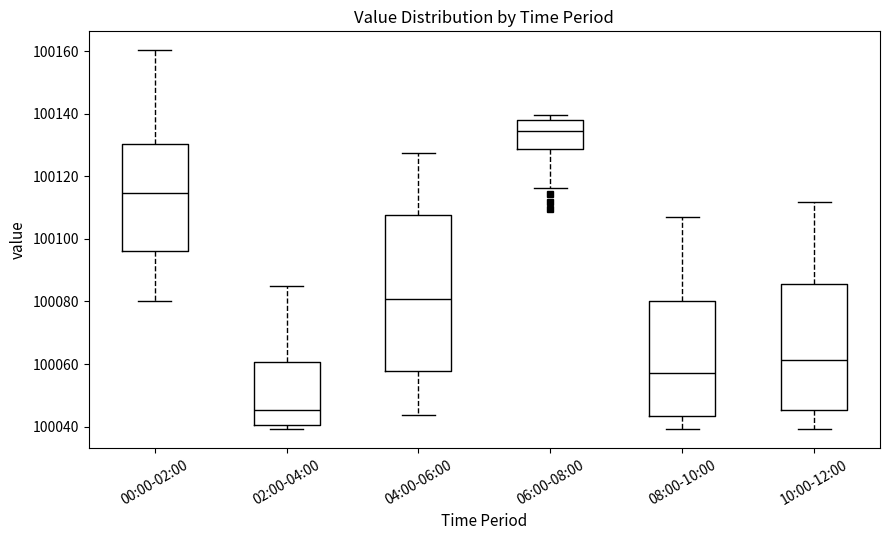

Which box's median line is the lowest?

02:00-04:00